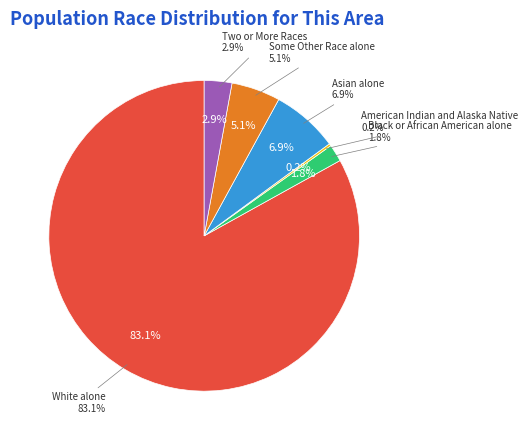

To the nearest percent, what is the average slice percentage?

17%